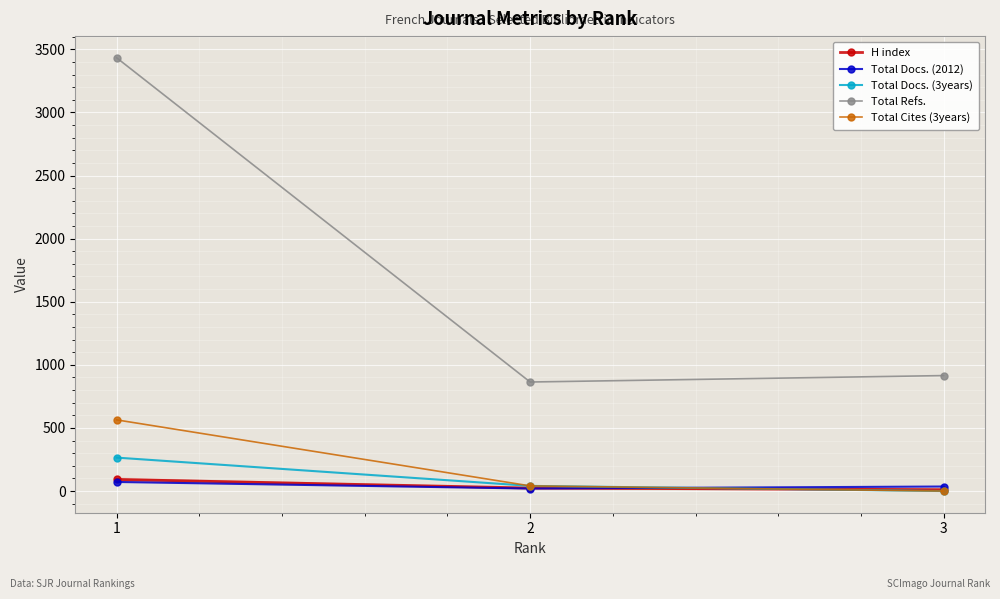

Is the value of Total Refs. at 3 greater than the value of Total Docs. (3years) at 1?

Yes